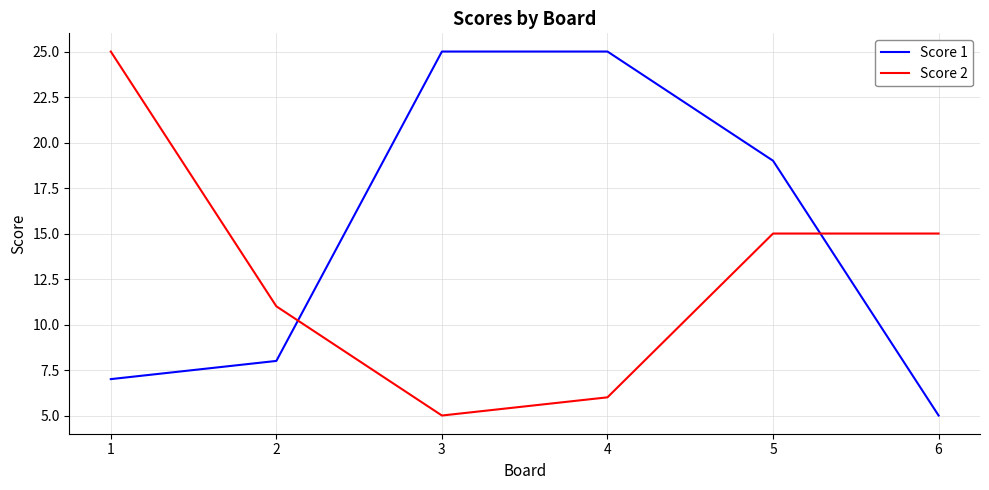

True or false: Score 1 and Score 2 cross at least once.

True